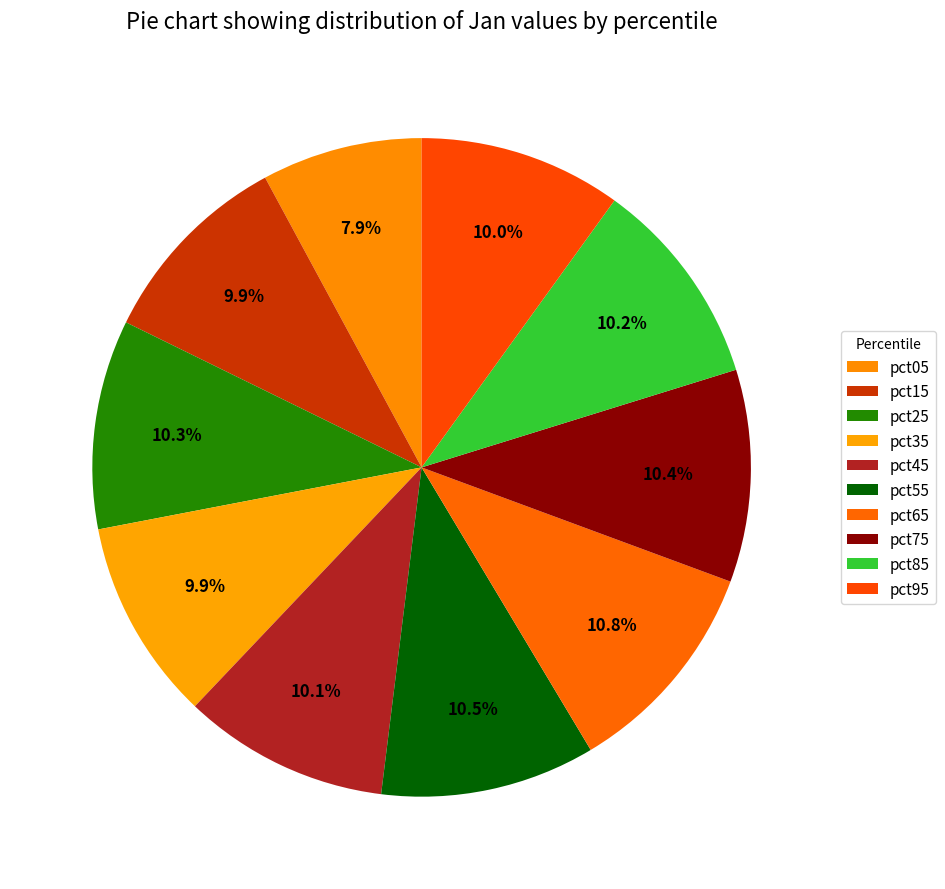

What is the largest slice in the pie chart?

pct65